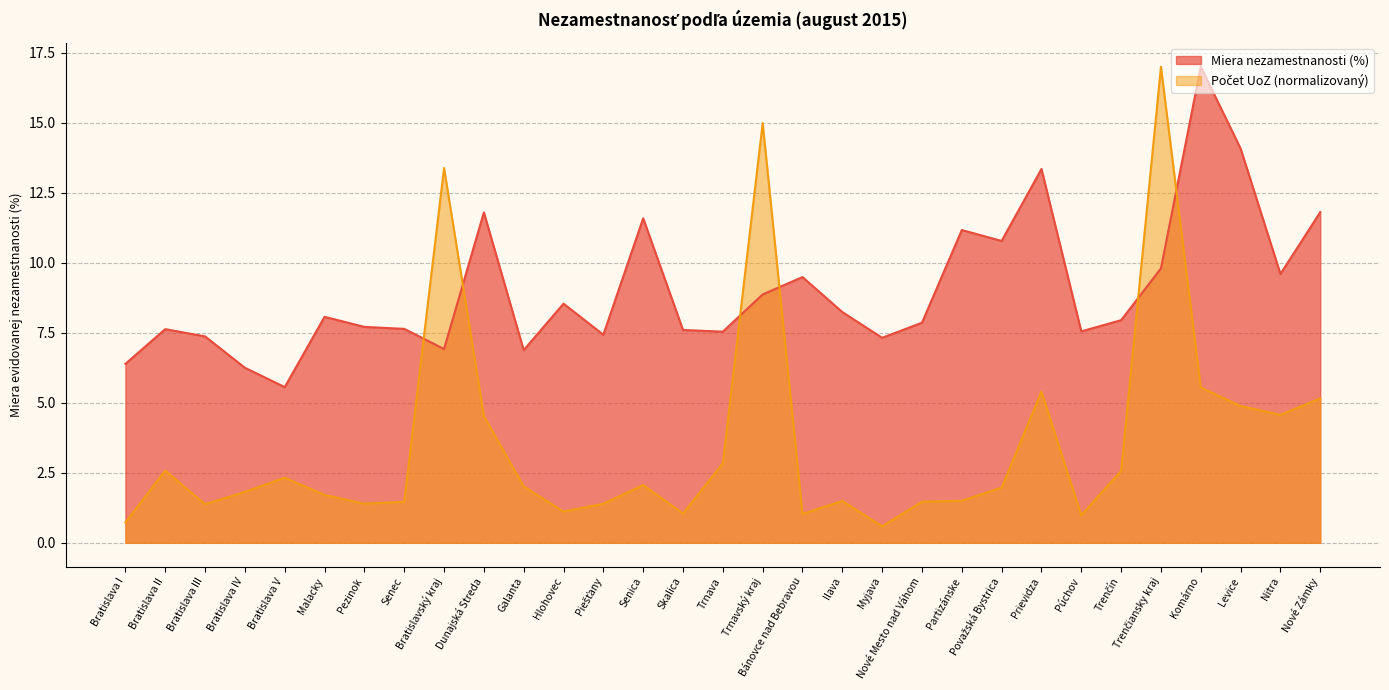

Rank the series by their maximum value, from lowest to highest.

Miera nezamestnanosti (%), Počet UoZ